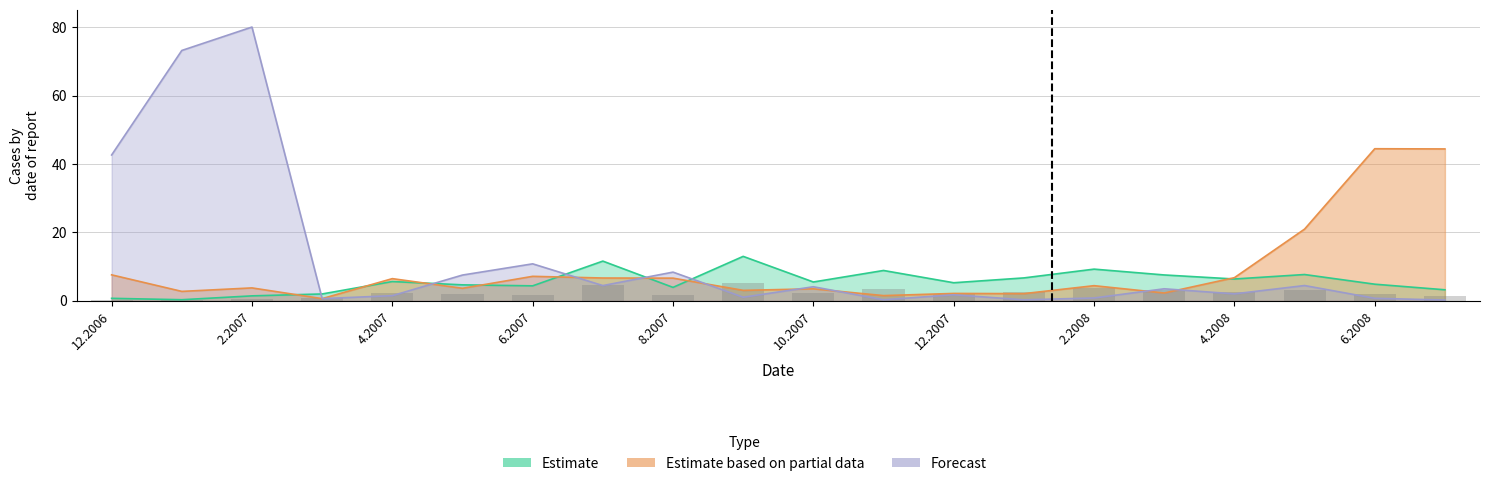

Rank the categories by Estimate based on partial data value from highest to lowest.

6.2008, 7.2008, 5.2008, 12.2006, 6.2007, 4.2008, 7.2007, 8.2007, 4.2007, 2.2008, 2.2007, 5.2007, 10.2007, 9.2007, 1.2007, 3.2008, 12.2007, 1.2008, 11.2007, 3.2007